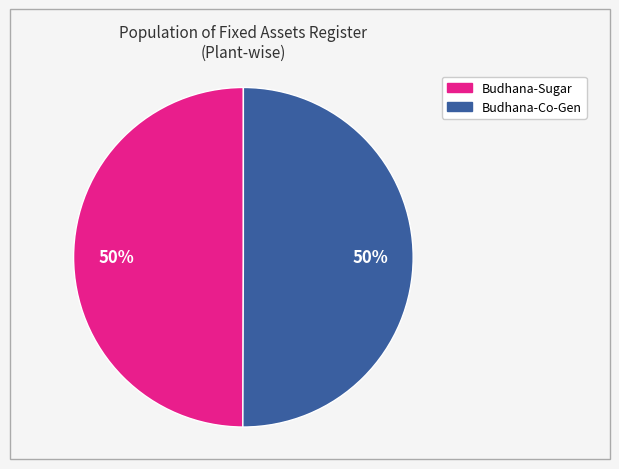

What is the ratio of the value at Budhana-Sugar to the value at Budhana-Co-Gen?

1.0